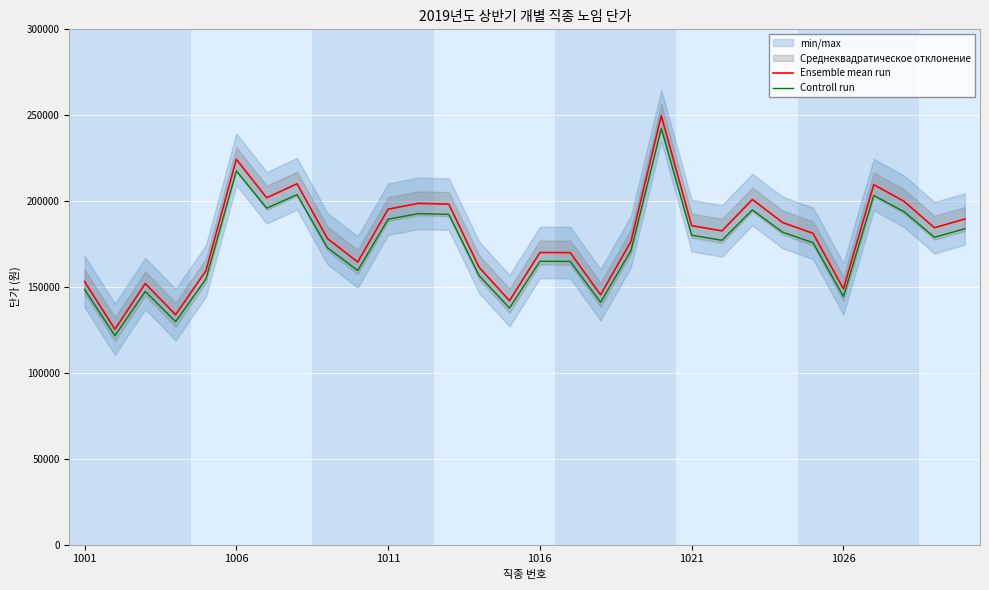

At how many categories does at least one series exceed 200525?

6